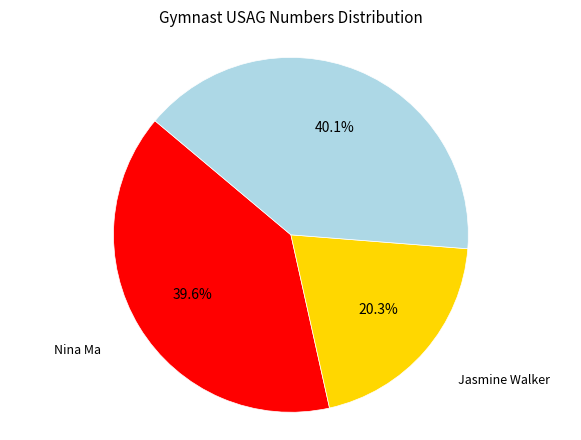

Rank the categories by value from lowest to highest.

Jasmine Walker, Nina Ma, Anna Wills